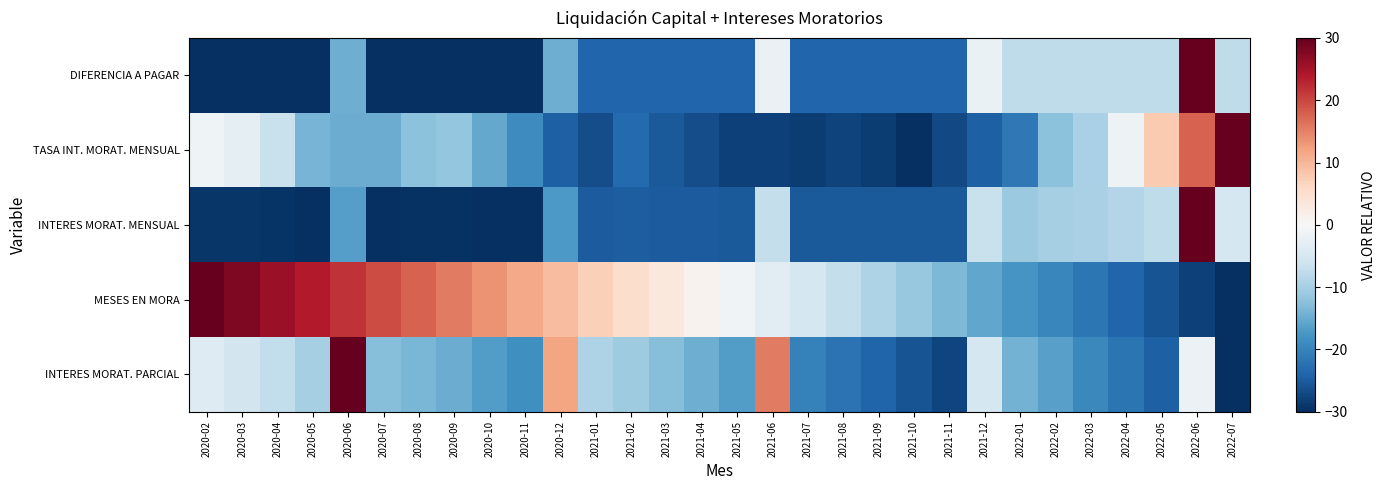

Reading left to right, list all the values displayed in this chart.

DIFERENCIA A PAGAR: 2020-02=-30.0	2020-03=-30.0	2020-04=-30.0	2020-05=-30.0	2020-06=-14.7	2020-07=-30.0	2020-08=-30.0	2020-09=-30.0	2020-10=-30.0	2020-11=-30.0	2020-12=-14.7	2021-01=-23.7	2021-02=-23.7	2021-03=-23.7	2021-04=-23.7	2021-05=-23.7	2021-06=-2.0	2021-07=-23.7	2021-08=-23.7	2021-09=-23.7	2021-10=-23.7	2021-11=-23.7	2021-12=-2.0	2022-01=-7.7	2022-02=-7.7	2022-03=-7.7	2022-04=-7.7	2022-05=-7.7	2022-06=30.0	2022-07=-7.7
TASA INT. MORAT. MENSUAL: 2020-02=-1.3	2020-03=-2.9	2020-04=-6.6	2020-05=-13.8	2020-06=-14.9	2020-07=-14.9	2020-08=-12.4	2020-09=-11.5	2020-10=-15.3	2020-11=-18.9	2020-12=-24.5	2021-01=-26.5	2021-02=-23.4	2021-03=-25.1	2021-04=-26.5	2021-05=-28.0	2021-06=-28.1	2021-07=-28.6	2021-08=-27.7	2021-09=-28.4	2021-10=-30.0	2021-11=-27.1	2021-12=-24.5	2022-01=-21.5	2022-02=-12.3	2022-03=-9.8	2022-04=-1.4	2022-05=7.9	2022-06=17.7	2022-07=30.0
INTERES MORAT. MENSUAL: 2020-02=-29.2	2020-03=-29.3	2020-04=-29.4	2020-05=-29.8	2020-06=-16.4	2020-07=-29.8	2020-08=-29.7	2020-09=-29.7	2020-10=-29.8	2020-11=-30.0	2020-12=-17.3	2021-01=-25.0	2021-02=-24.8	2021-03=-24.9	2021-04=-25.0	2021-05=-25.1	2021-06=-7.1	2021-07=-25.2	2021-08=-25.1	2021-09=-25.2	2021-10=-25.3	2021-11=-25.1	2021-12=-6.6	2022-01=-11.0	2022-02=-10.0	2022-03=-9.7	2022-04=-8.8	2022-05=-7.7	2022-06=30.0	2022-07=-5.2
MESES EN MORA: 2020-02=30.0	2020-03=27.9	2020-04=25.9	2020-05=23.8	2020-06=21.7	2020-07=19.7	2020-08=17.6	2020-09=15.5	2020-10=13.4	2020-11=11.4	2020-12=9.3	2021-01=7.2	2021-02=5.2	2021-03=3.1	2021-04=1.0	2021-05=-1.0	2021-06=-3.1	2021-07=-5.2	2021-08=-7.2	2021-09=-9.3	2021-10=-11.4	2021-11=-13.4	2021-12=-15.5	2022-01=-17.6	2022-02=-19.7	2022-03=-21.7	2022-04=-23.8	2022-05=-25.9	2022-06=-27.9	2022-07=-30.0
INTERES MORAT. PARCIAL: 2020-02=-3.9	2020-03=-5.5	2020-04=-7.4	2020-05=-9.9	2020-06=30.0	2020-07=-12.7	2020-08=-13.7	2020-09=-14.9	2020-10=-16.7	2020-11=-18.5	2020-12=11.8	2021-01=-9.3	2021-02=-10.6	2021-03=-12.7	2021-04=-14.7	2021-05=-16.7	2021-06=15.7	2021-07=-20.4	2021-08=-22.1	2021-09=-24.0	2021-10=-25.9	2021-11=-27.4	2021-12=-5.3	2022-01=-14.2	2022-02=-16.3	2022-03=-19.3	2022-04=-21.8	2022-05=-24.4	2022-06=-1.6	2022-07=-30.0